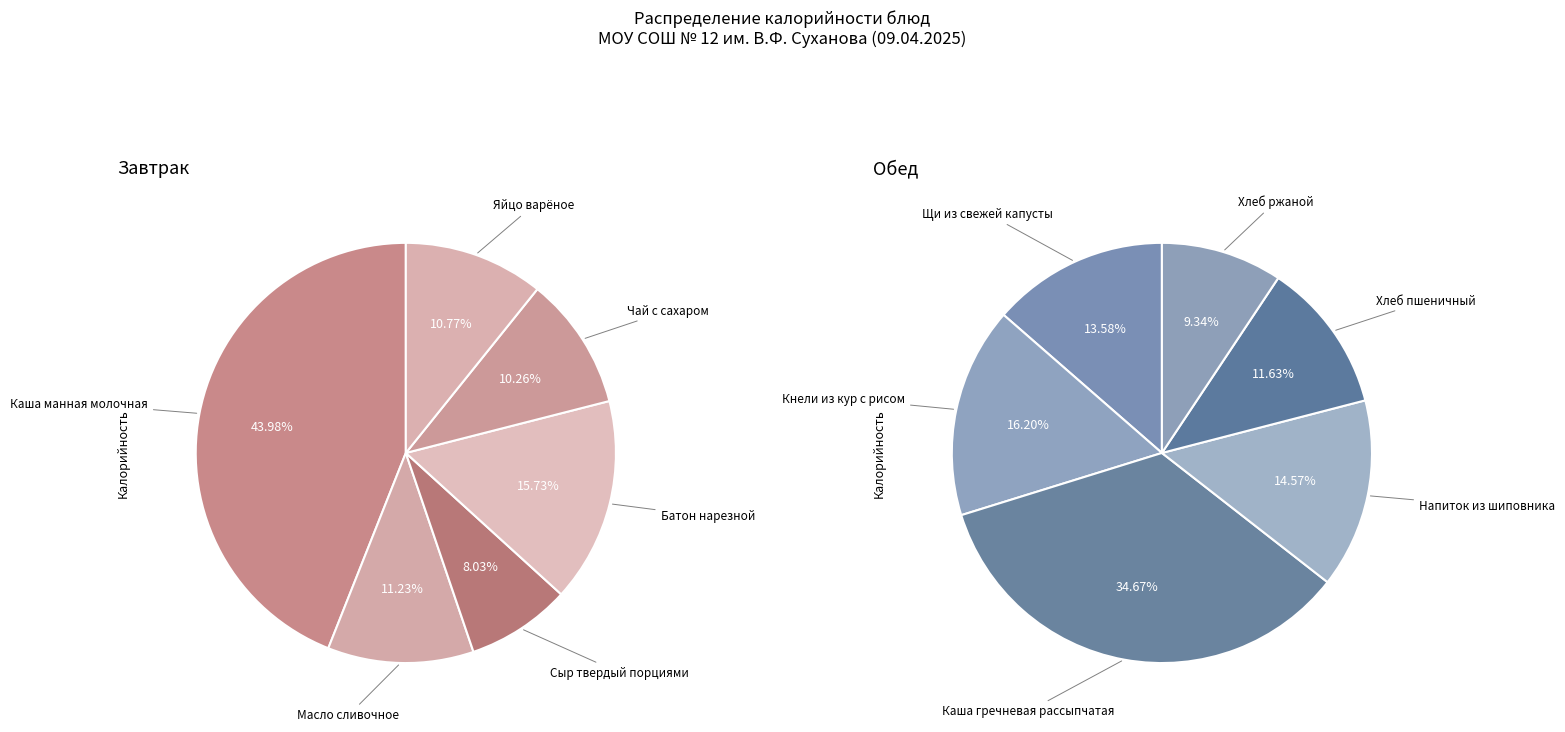

Rank the categories by value from highest to lowest.

Каша манная молочная, Каша гречневая рассыпчатая, Кнели из кур с рисом, Напиток из шиповника, Щи из свежей капусты, Батон нарезной, Хлеб пшеничный, Хлеб ржаной, Масло сливочное, Яйцо варёное, Чай с сахаром, Сыр твердый порциями